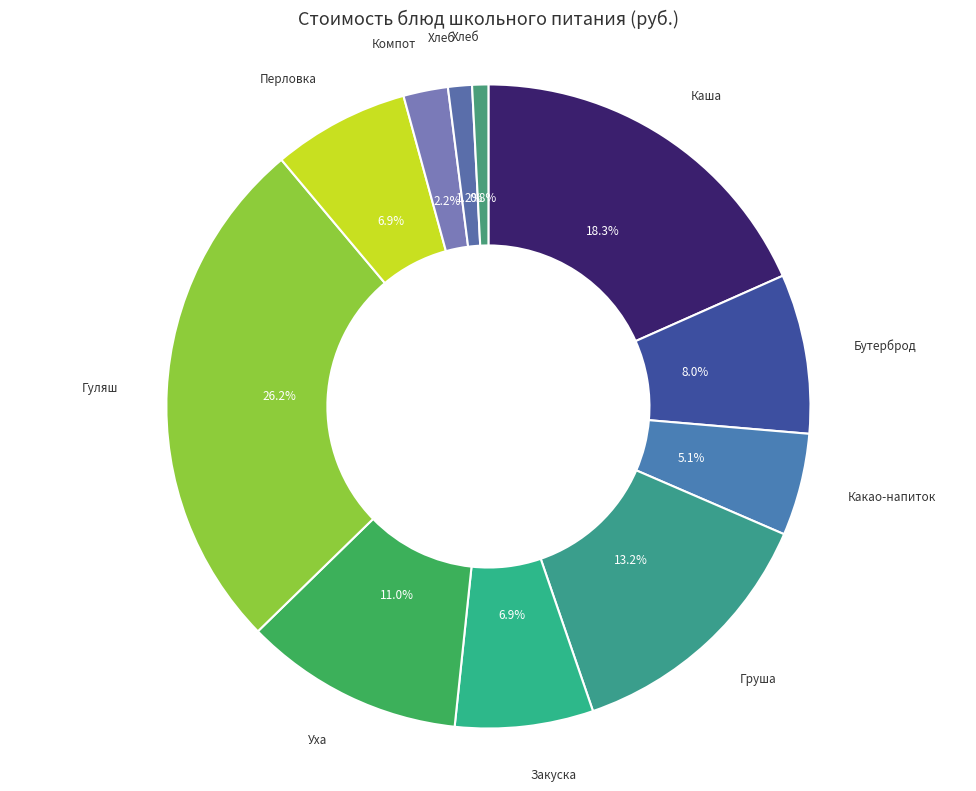

What is the largest slice in the pie chart?

Гуляш из индейки